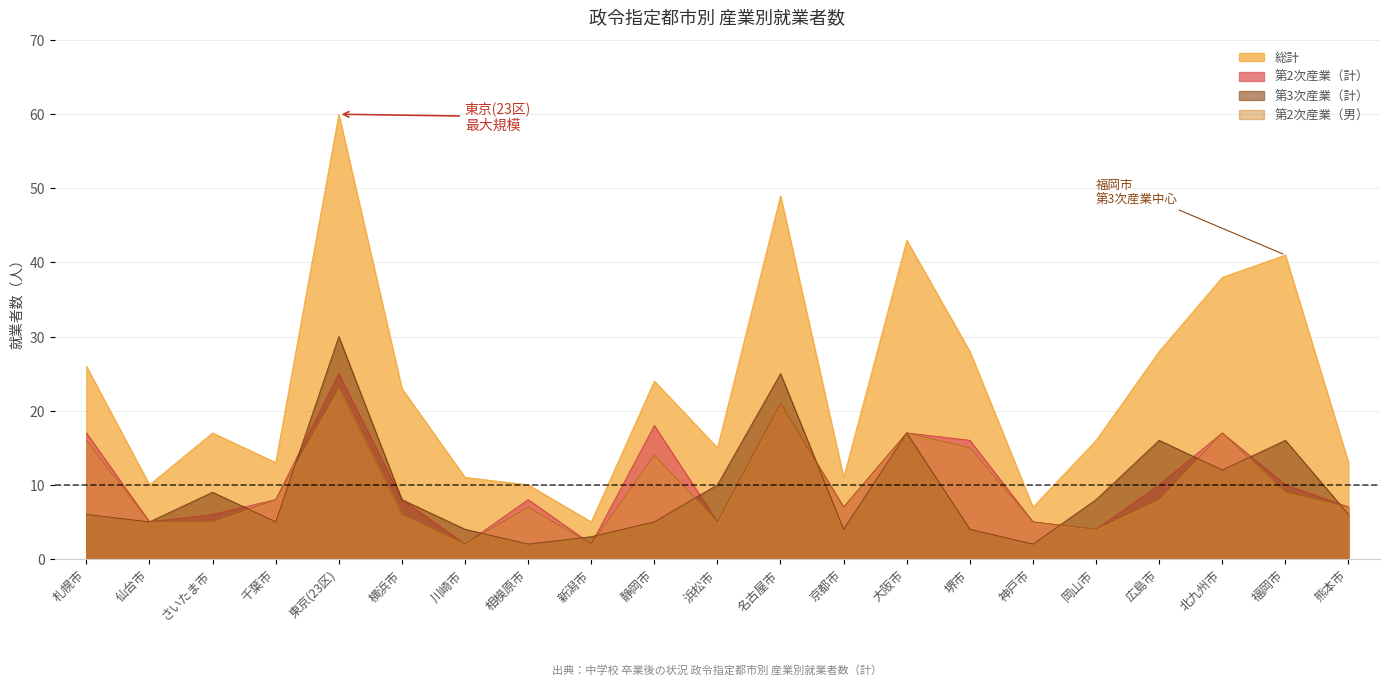

Where is the first local maximum for 第2次産業（計）?

東京(23区)